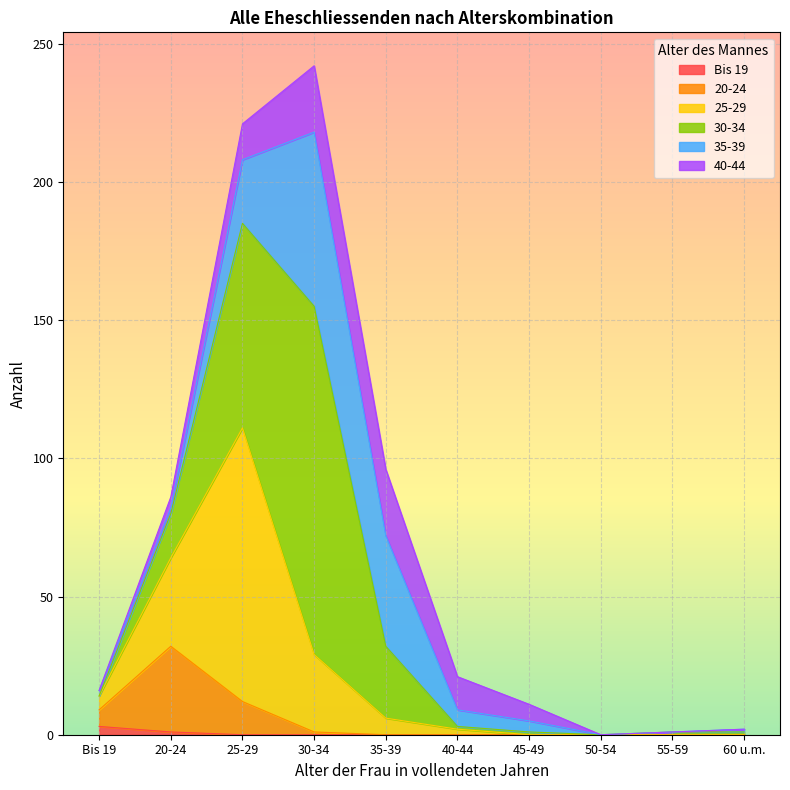

What is the difference between the 25-29 values at Bis 19 and 25-29?

94